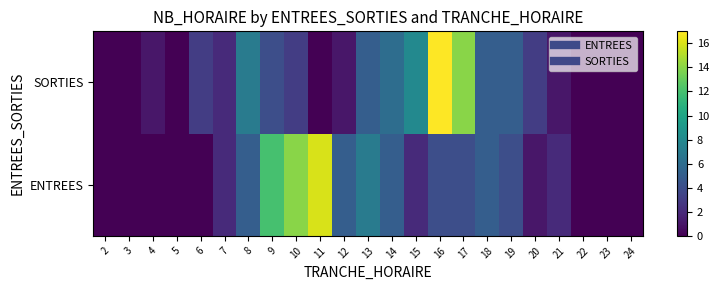

Count the number of categories in the chart.

23